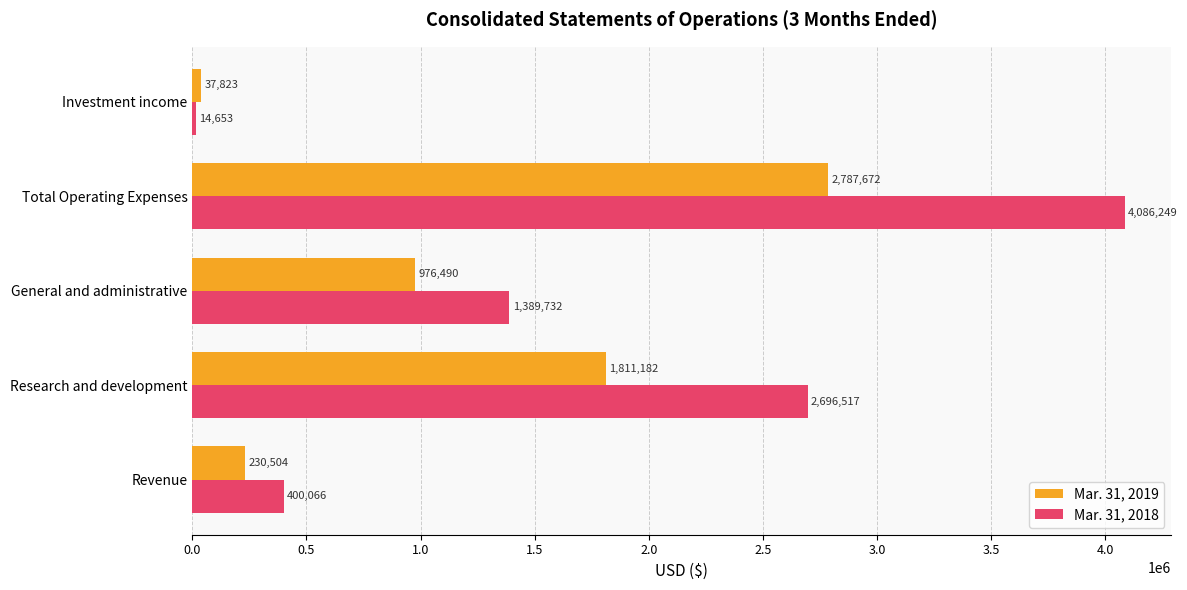

At which label is Mar. 31, 2019 closest to 1412747?

Research and development